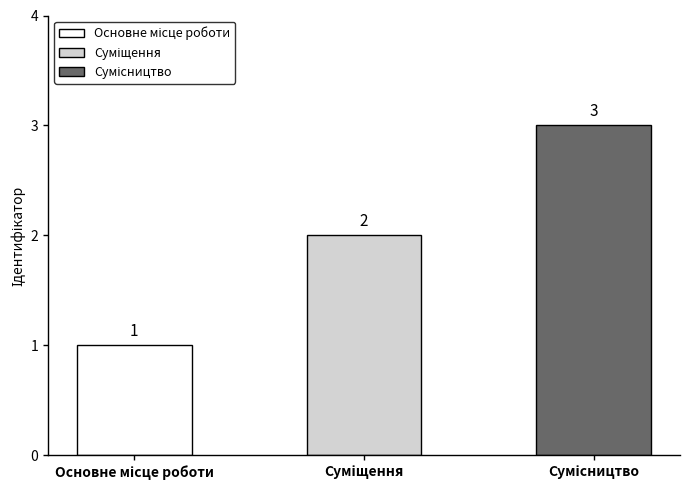

What is the difference between the maximum and minimum values?

2